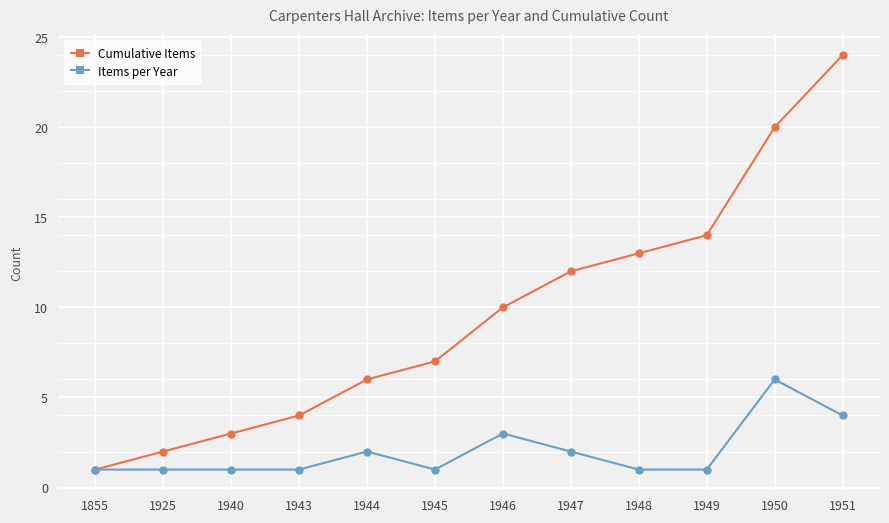

Where is Items per Year nearest to the value 3?

1946